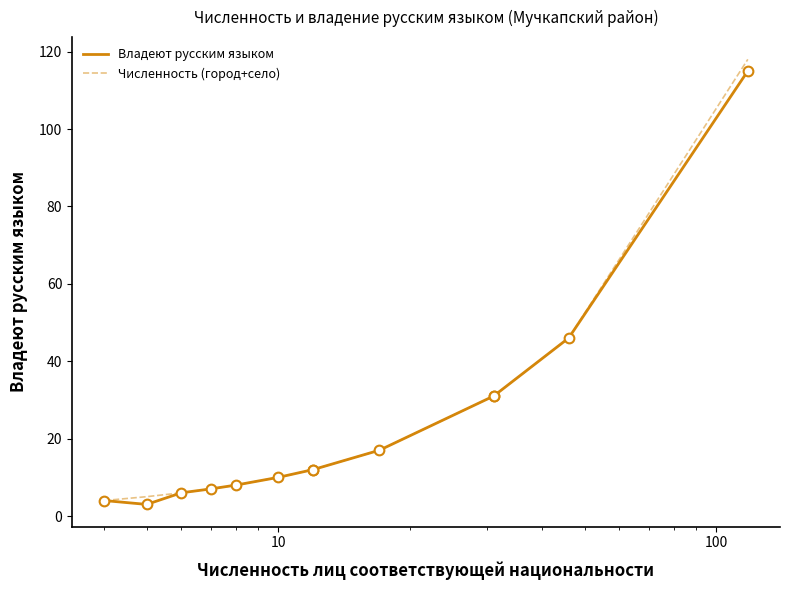

What is the maximum value for Численность (город+село)?

118